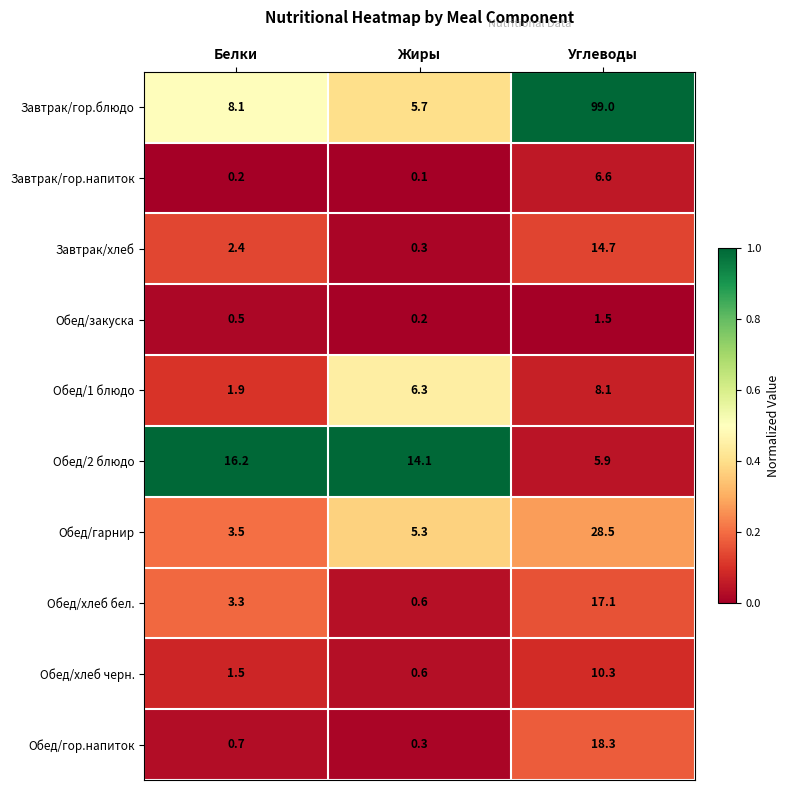

Which label corresponds to the largest value in the chart?

Углеводы